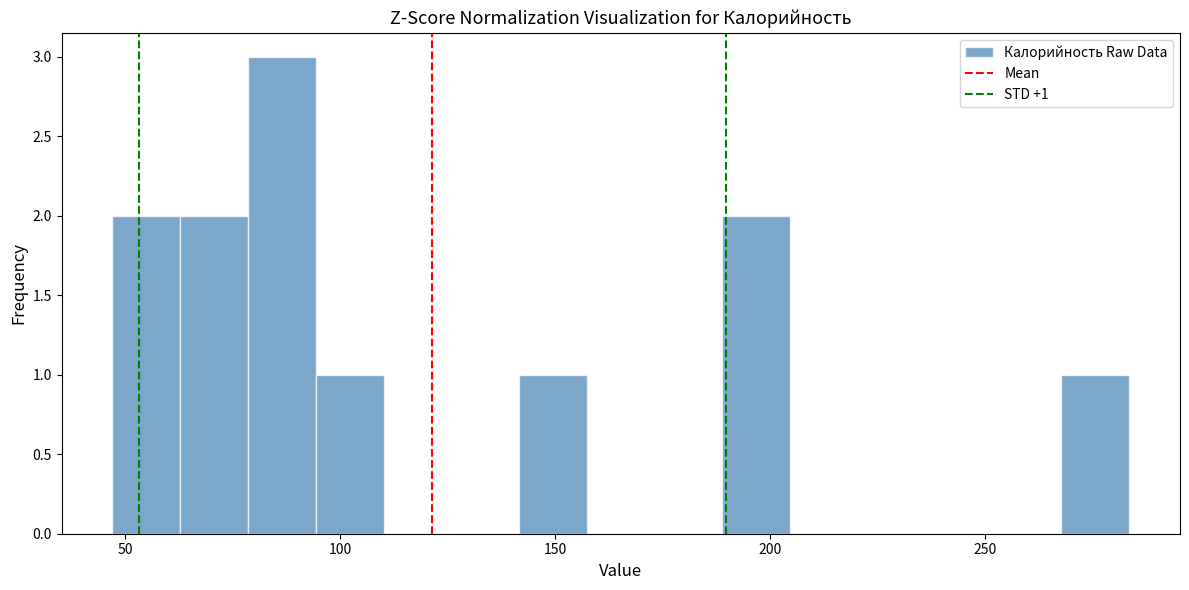

Around what value on the x-axis is the tallest bar? Give the approximate position of its centre, as read against the axis.

85